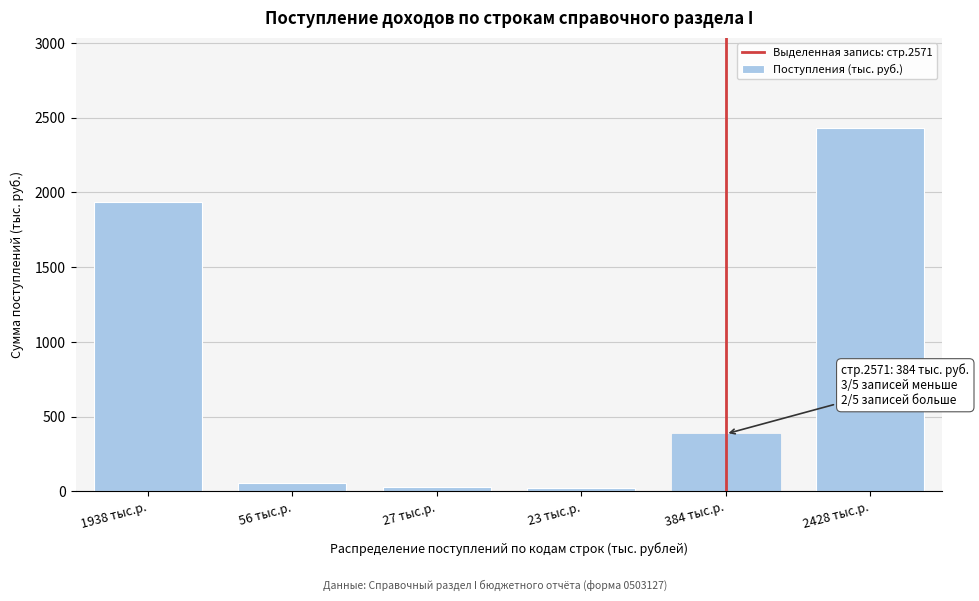

What is the ratio of the value at 2428 тыс.р. to the value at 384 тыс.р.?

6.3